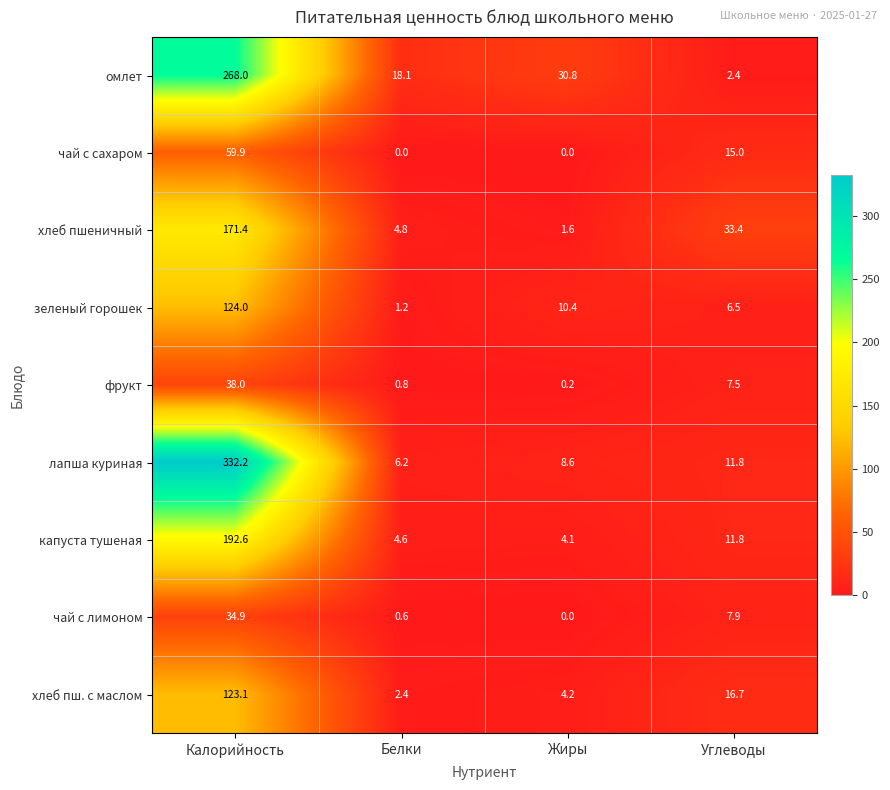

At how many categories does at least one series exceed 111?

1